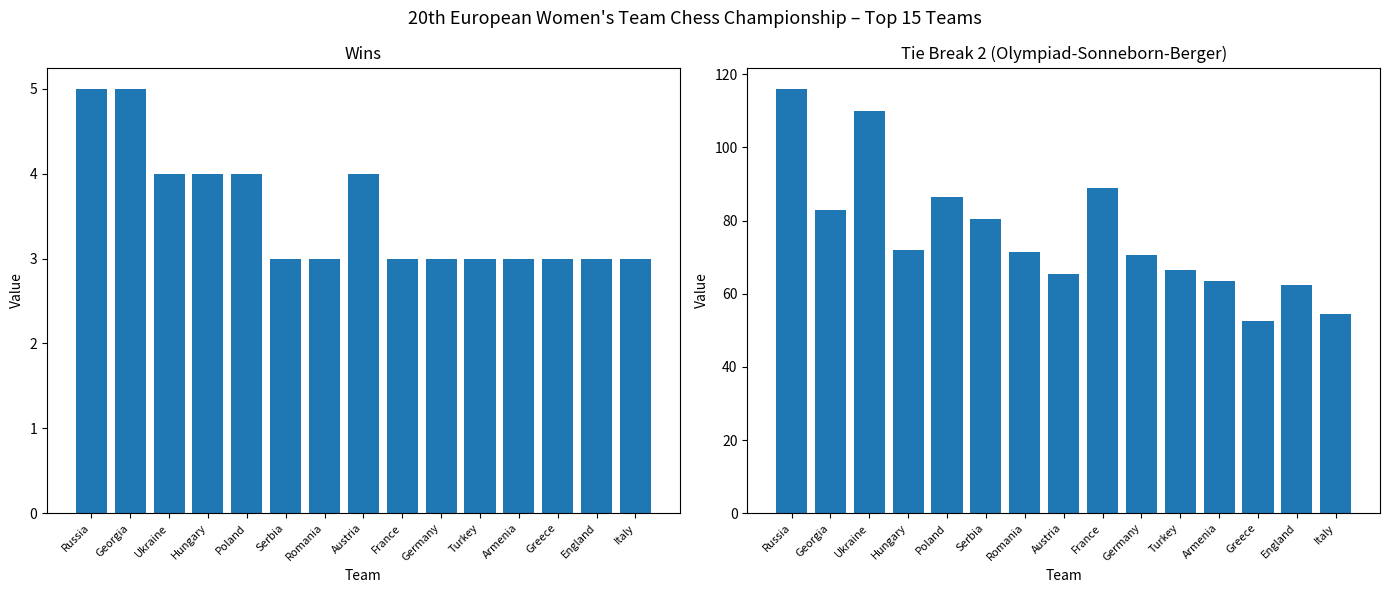

Rank the series at Italy from highest to lowest value.

TB2 (Sonneborn-Berger), Wins